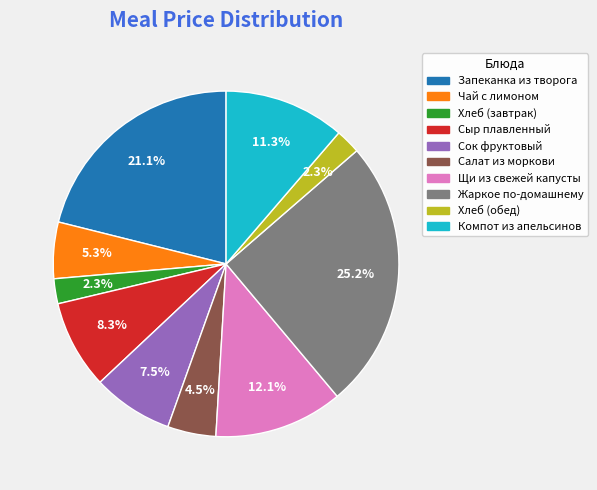

Is there a majority slice in this chart?

No